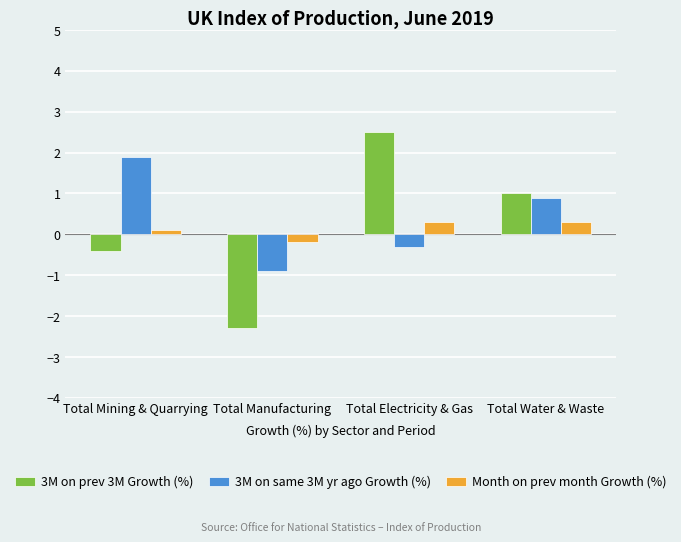

Where is 3M on same 3M yr ago Growth (%) nearest to the value 0?

Total Electricity & Gas